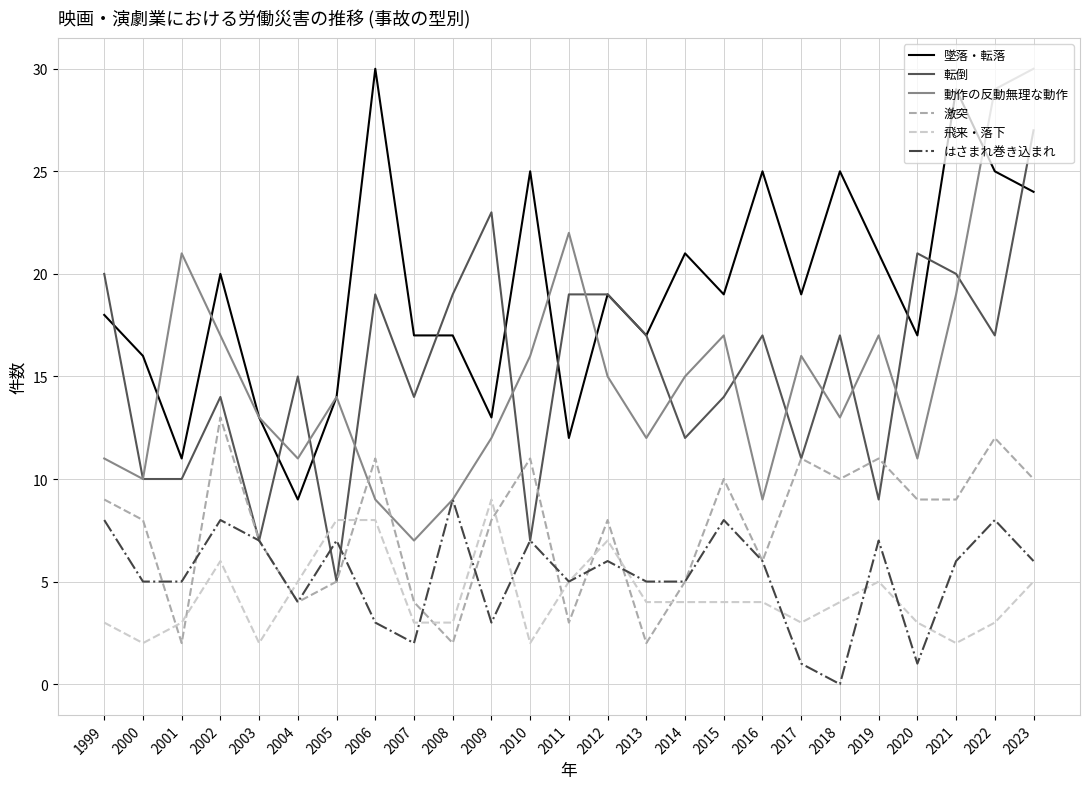

True or false: 墜落・転落 and 激突 cross at least once.

False